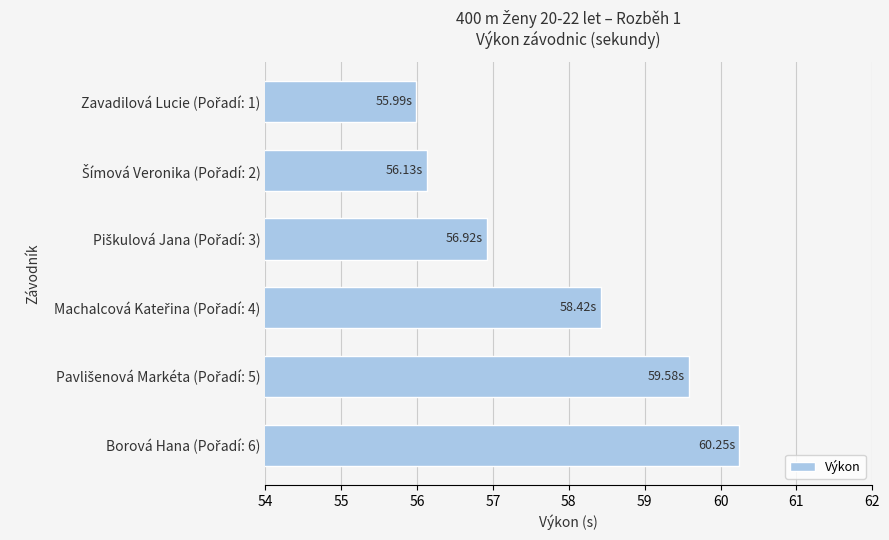

What is the difference between the maximum and minimum values?

4.3